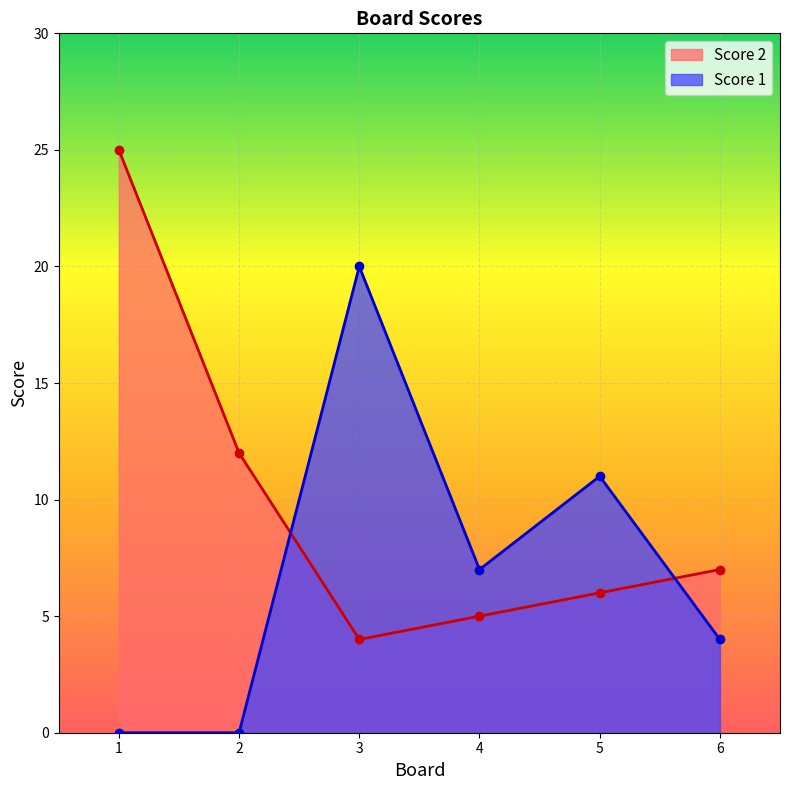

What is the spread (max minus min) of values at 3?

16